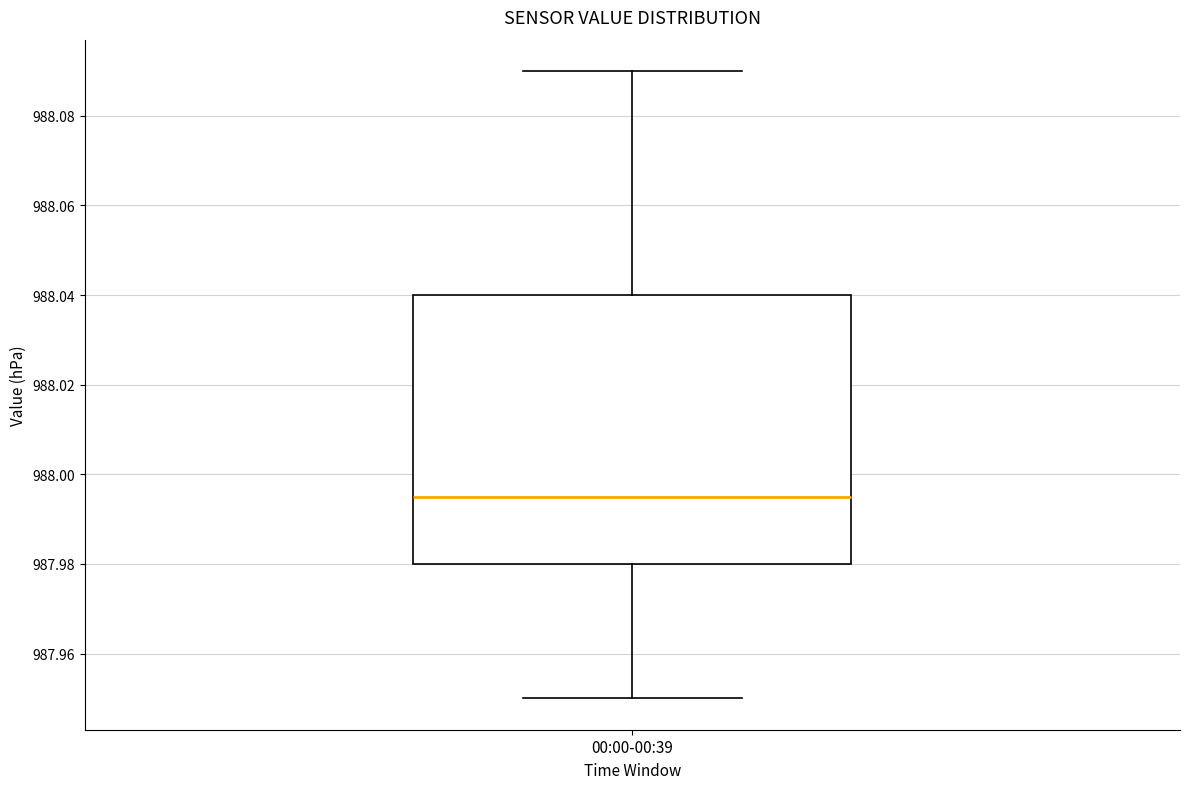

Transcribe this box plot: give where the median line is, the range the box spans, and where the two whiskers end, as read against the y-axis. The values are not printed on the chart, so give them approximately, as read against the axis.

median 987.996, box 987.980 to 988.040, whiskers 987.950 to 988.090